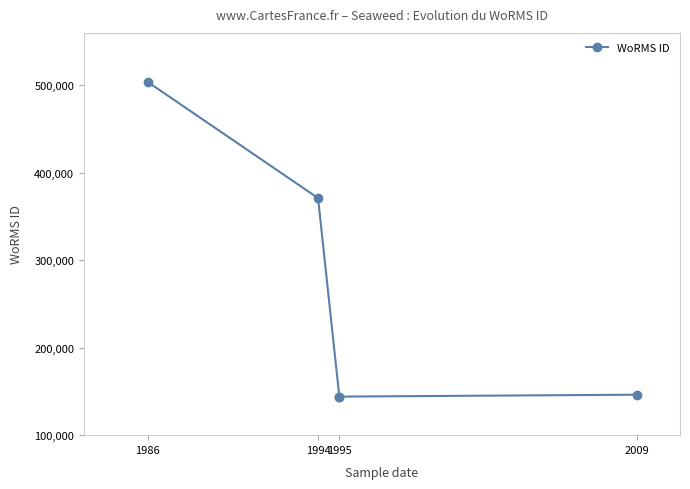

The value at 1986 is 503920. True or false?

True